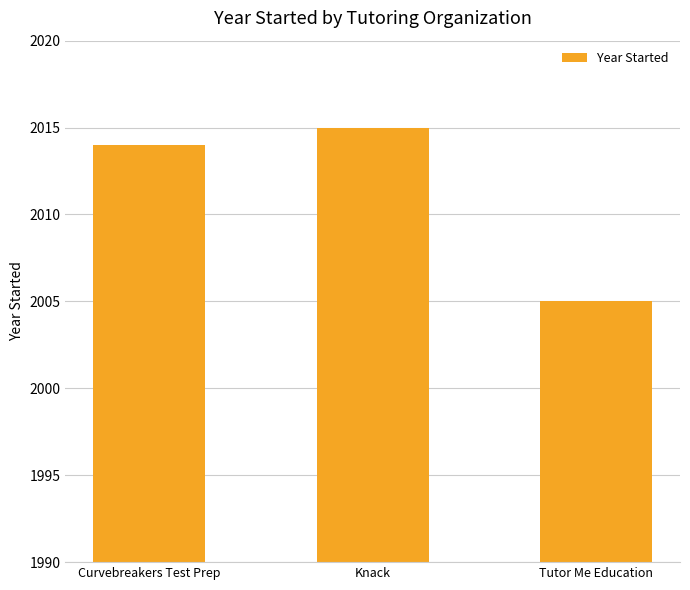

What is the sum of the values at Knack and Tutor Me Education?

4020